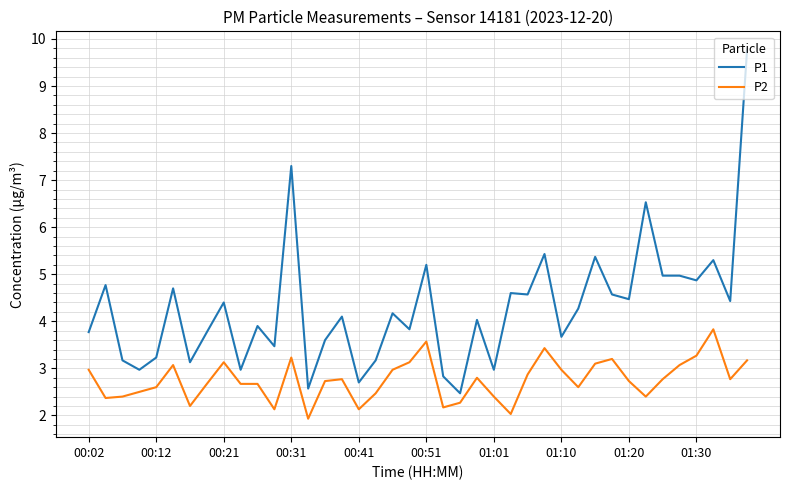

Which series has the largest total across all categories?

P1